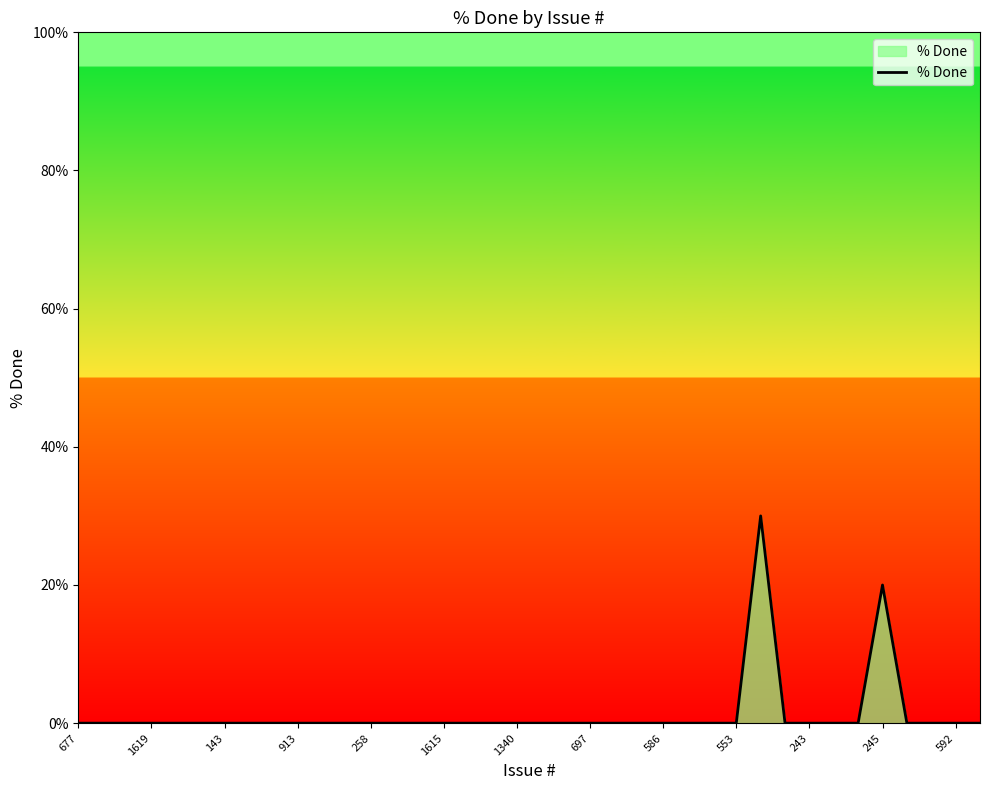

What is the difference between the maximum and minimum values?

30